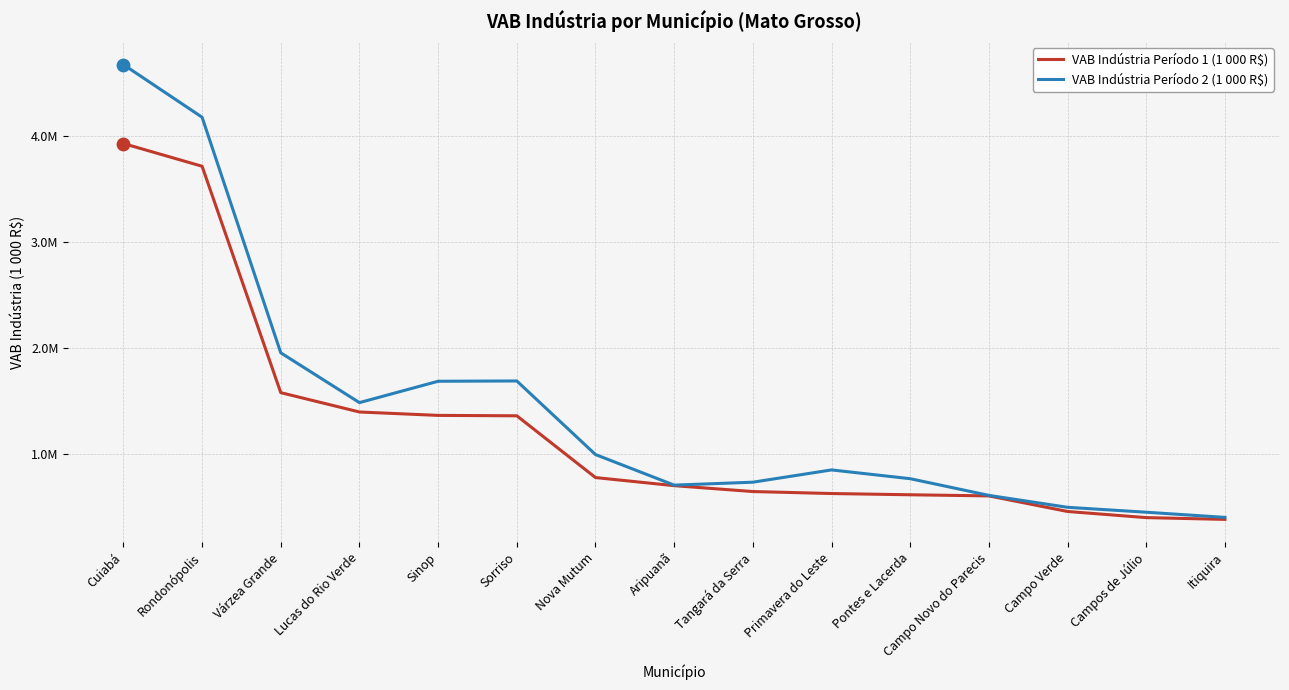

Which series has the largest total across all categories?

VAB Indústria Período 2 (1 000 R$)